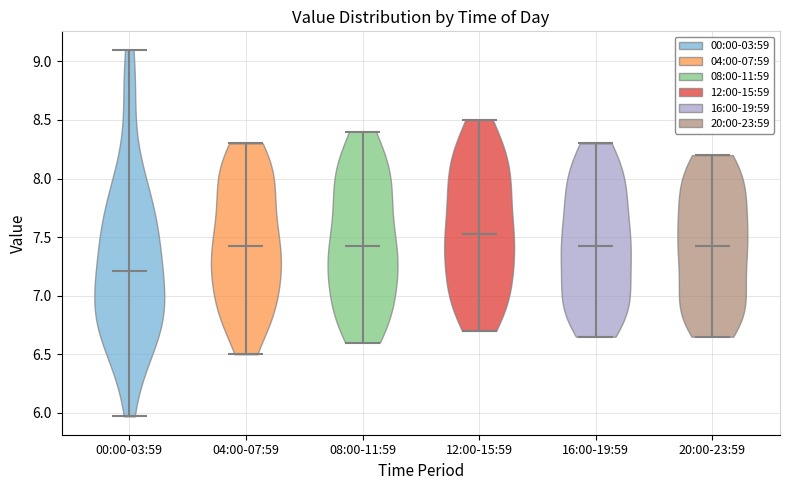

Reading left to right, read every violin against the y-axis: where its median line is, and the lowest and highest points it reaches. The values are not printed on the chart, so give them approximately, as read against the axis.

00:00-03:59: median line 7.20, lowest point 5.95, highest point 9.10
04:00-07:59: median line 7.45, lowest point 6.50, highest point 8.30
08:00-11:59: median line 7.45, lowest point 6.60, highest point 8.40
12:00-15:59: median line 7.55, lowest point 6.70, highest point 8.50
16:00-19:59: median line 7.45, lowest point 6.65, highest point 8.30
20:00-23:59: median line 7.45, lowest point 6.65, highest point 8.20